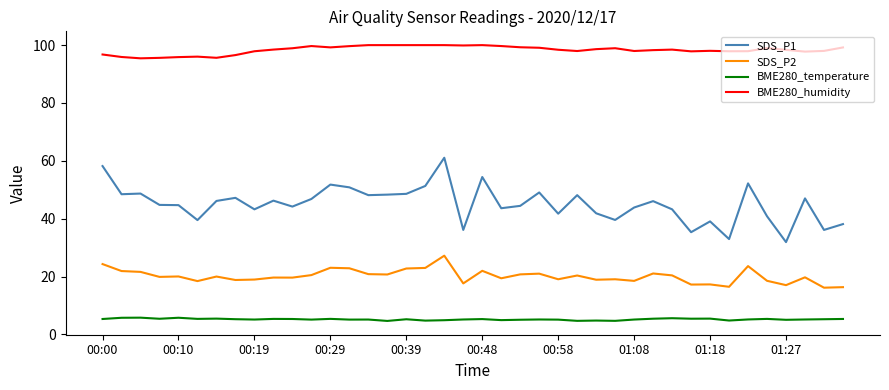

True or false: BME280_humidity and BME280_temperature cross at least once.

False